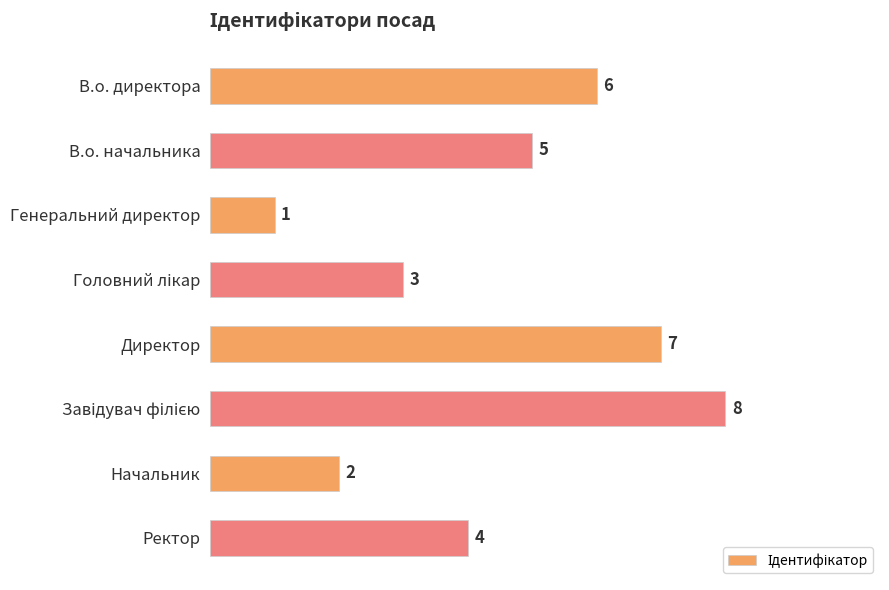

Is it true that the value at В.о. директора is 10?

False